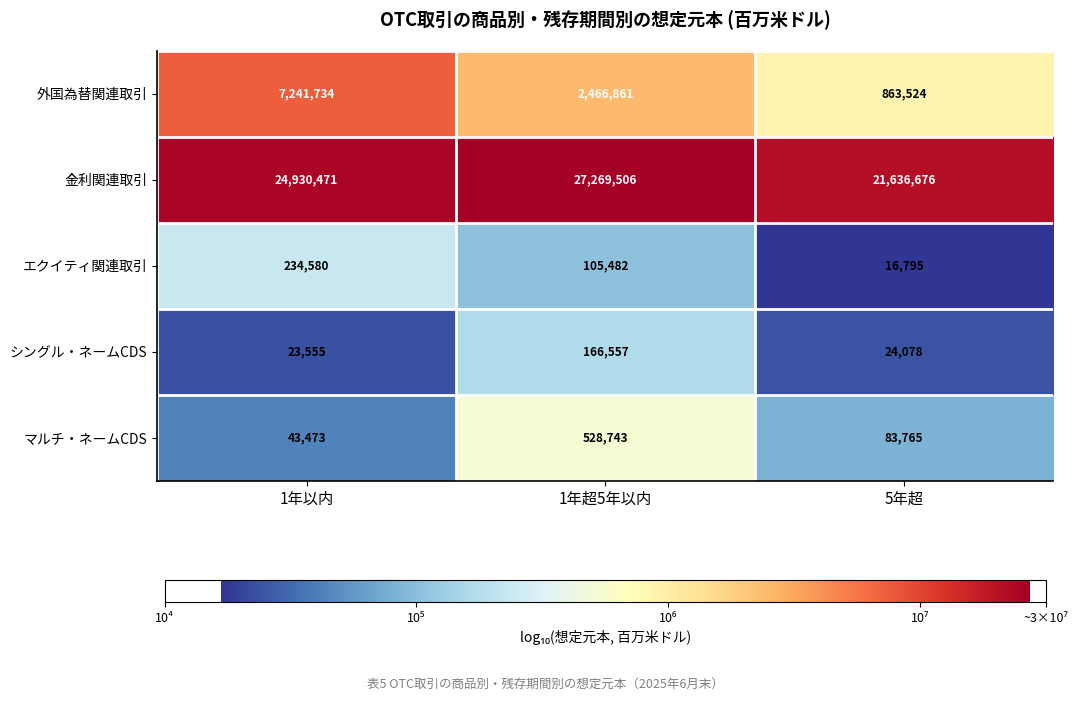

Rank the series by their maximum value, from lowest to highest.

シングル・ネームCDS, エクイティ関連取引, マルチ・ネームCDS, 外国為替関連取引, 金利関連取引